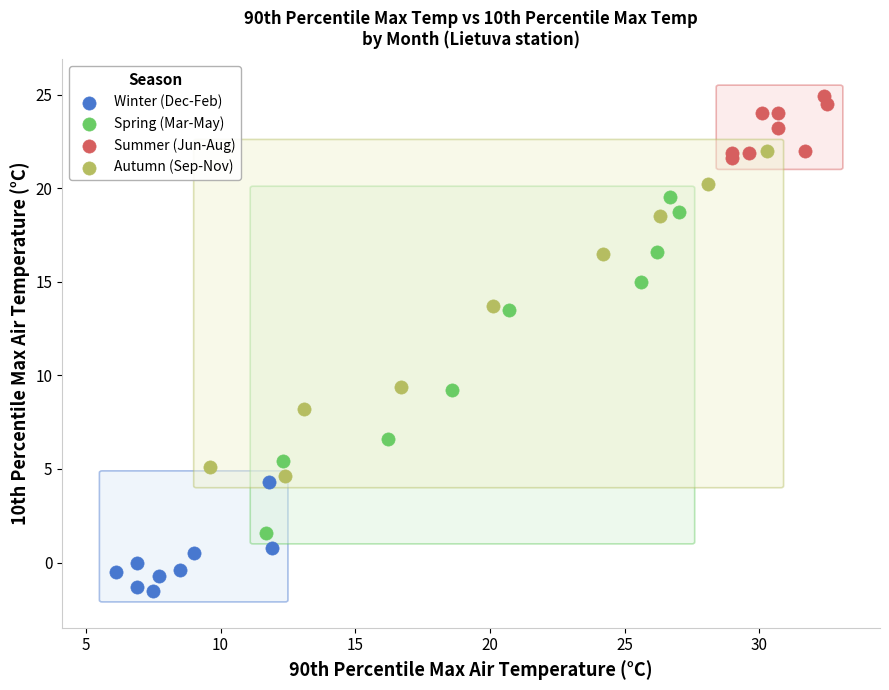

Which series reaches the minimum Y coordinate?

Winter (Dec-Feb)